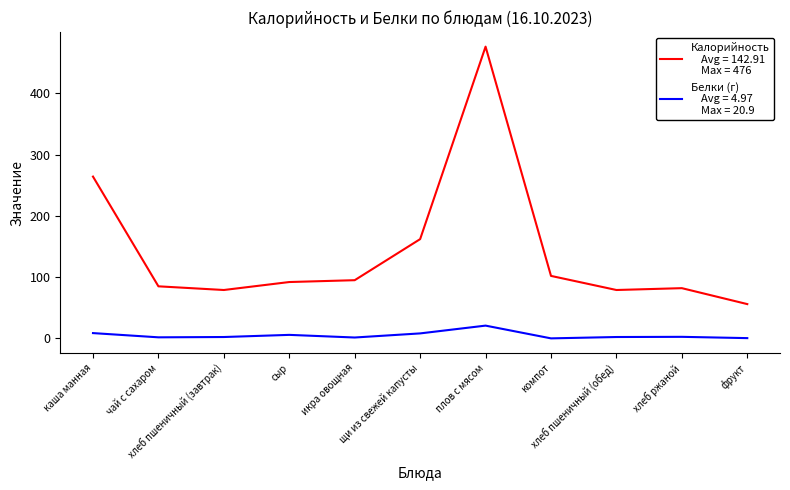

What is the maximum value shown in the chart?

476.0